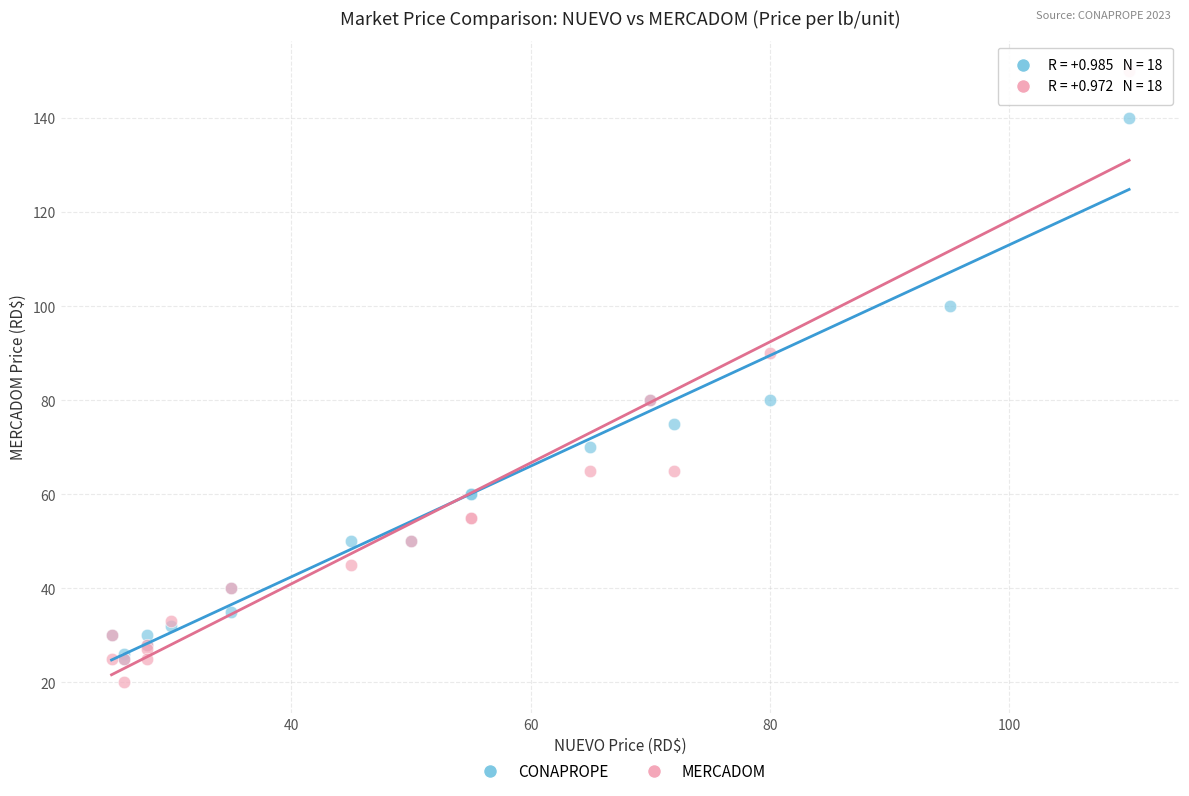

What are all the series names shown in the legend?

CONAPROPE, MERCADOM